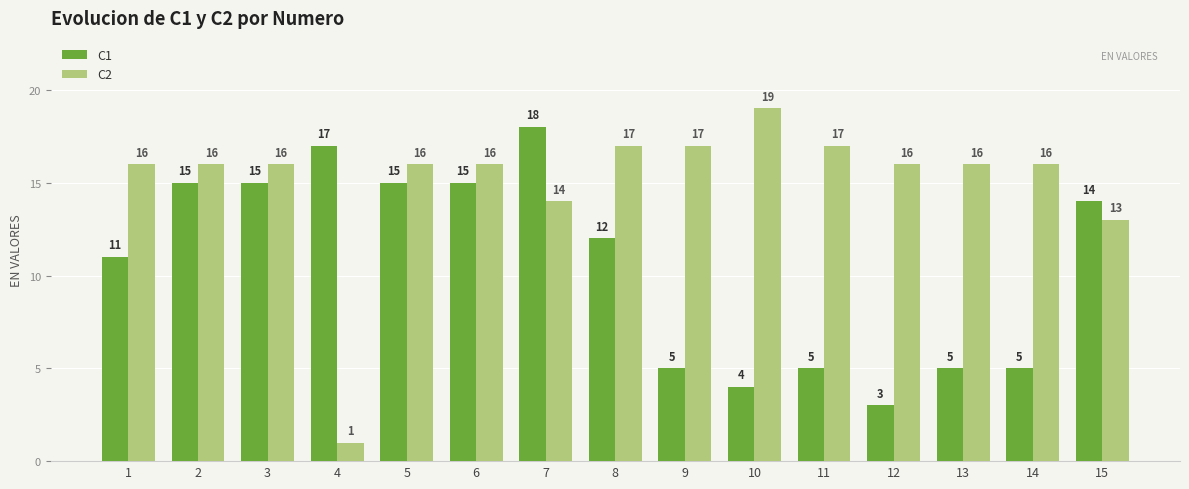

Which series changed the most between 11 and 12?

C1